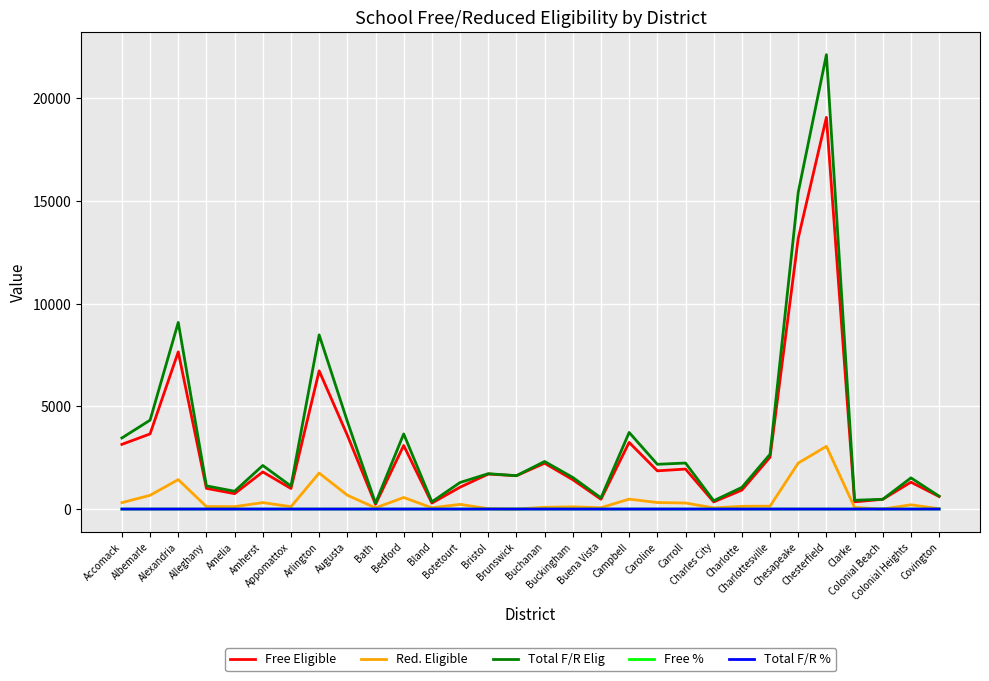

Is it true that Red. Eligible equals 229.0 at Botetourt?

True